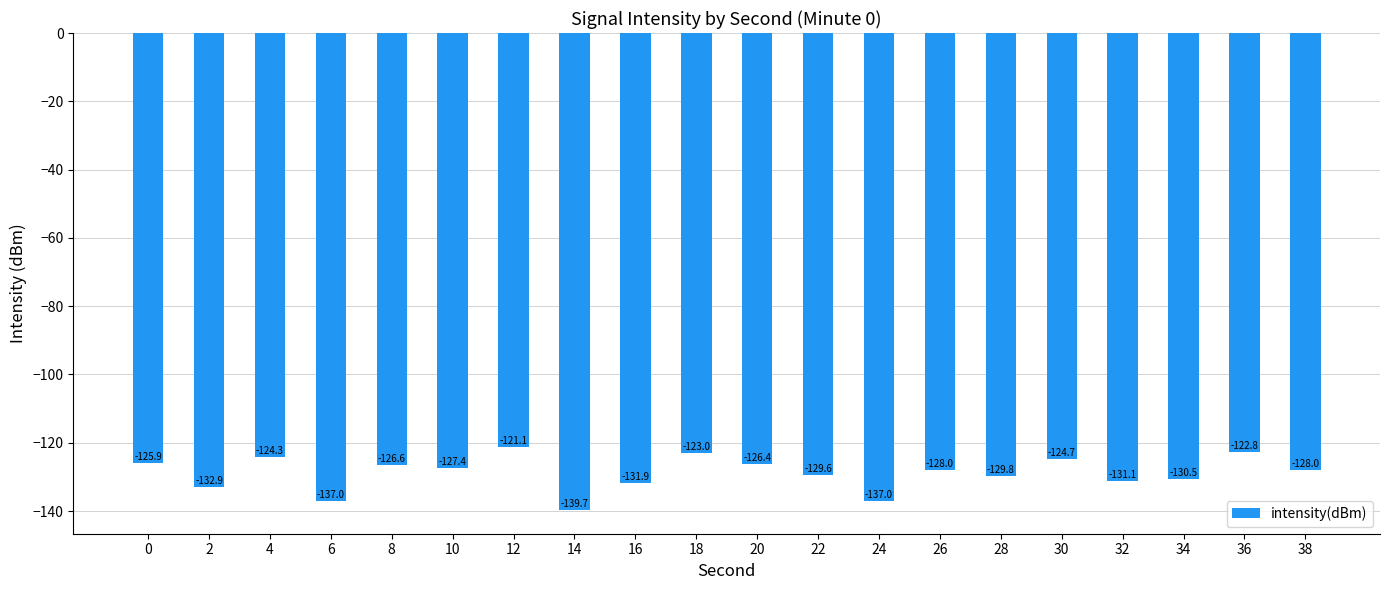

Read the value at 24.

-137.0